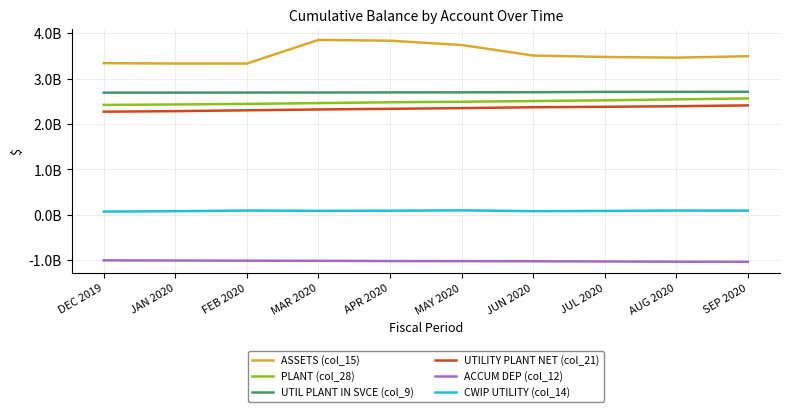

Read the UTILITY PLANT NET (col_21) value at JAN 2020.

2282652873.3